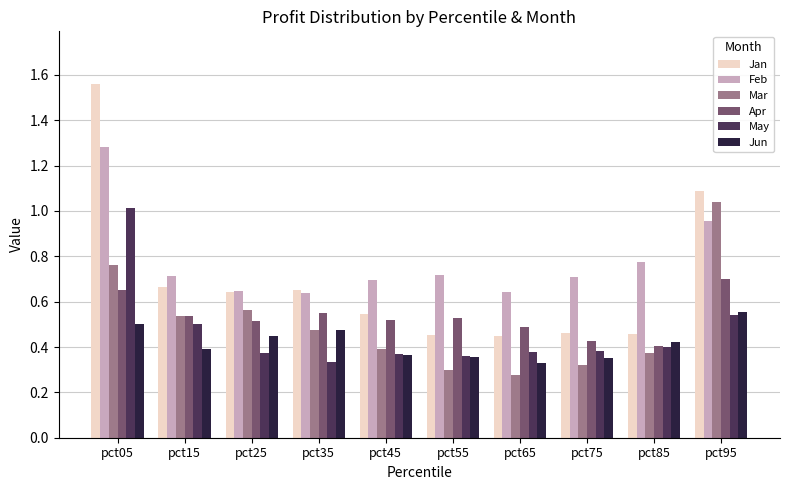

At which label does May reach its peak?

pct05